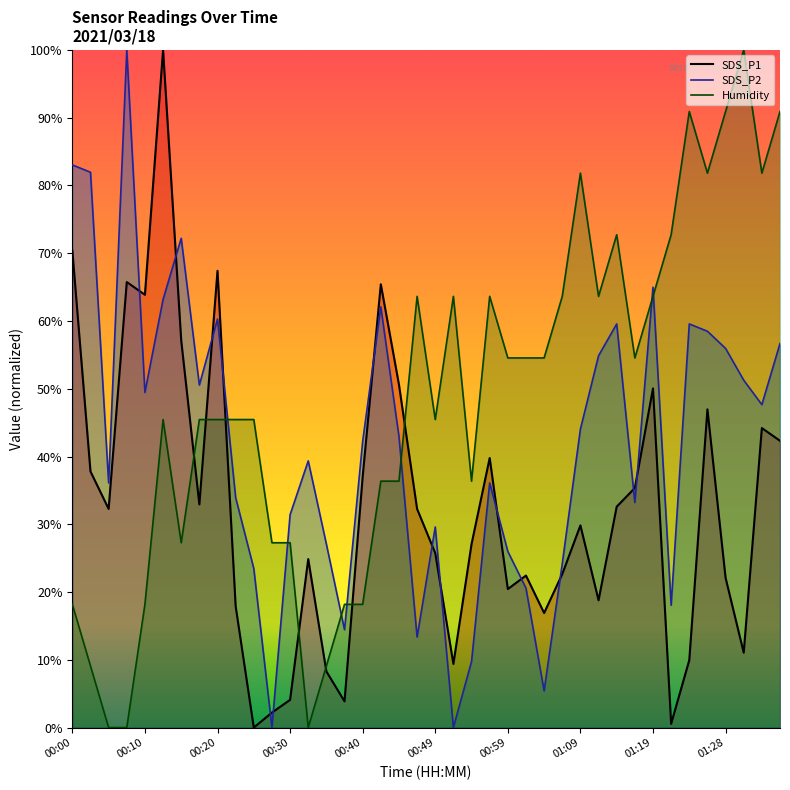

At which category is the sum across all series the highest?

00:13